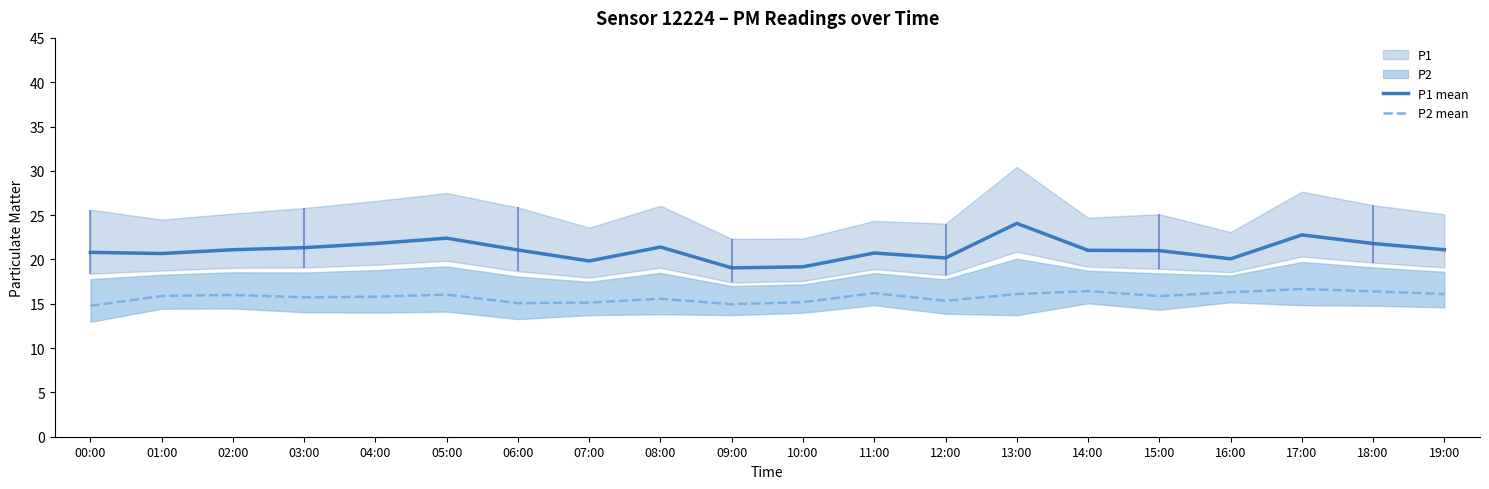

True or false: P1 mean has a value of 21.3 at 03:00.

True